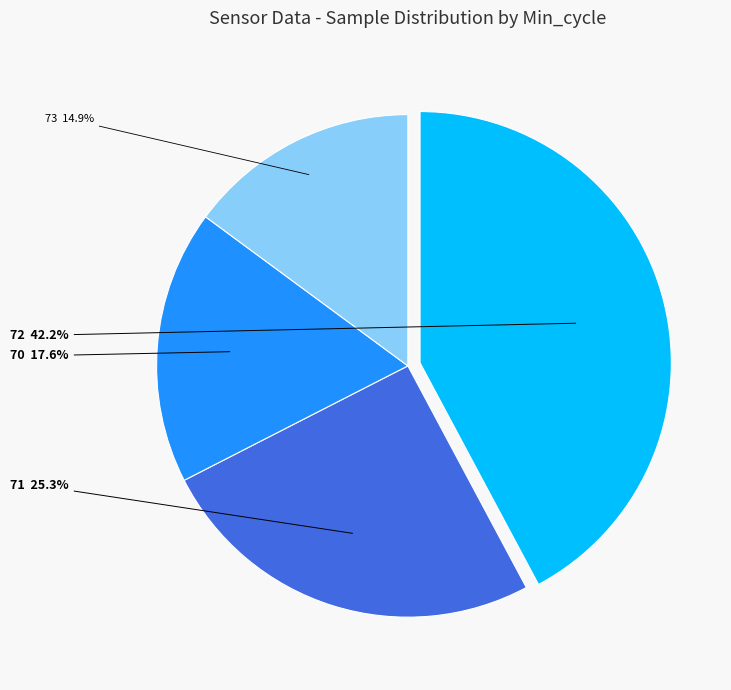

To the nearest percent, what portion does 71 represent?

25%